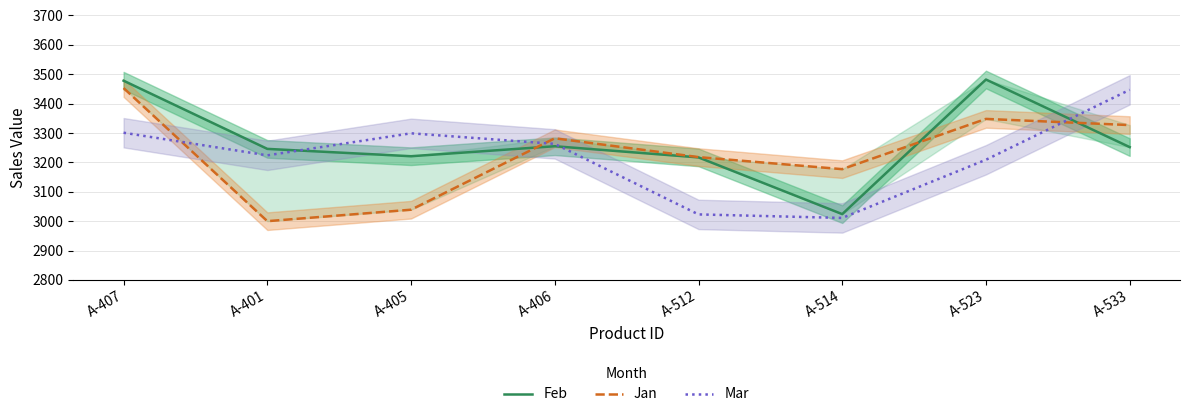

True or false: Mar has a value of 4783 at A-405.

False